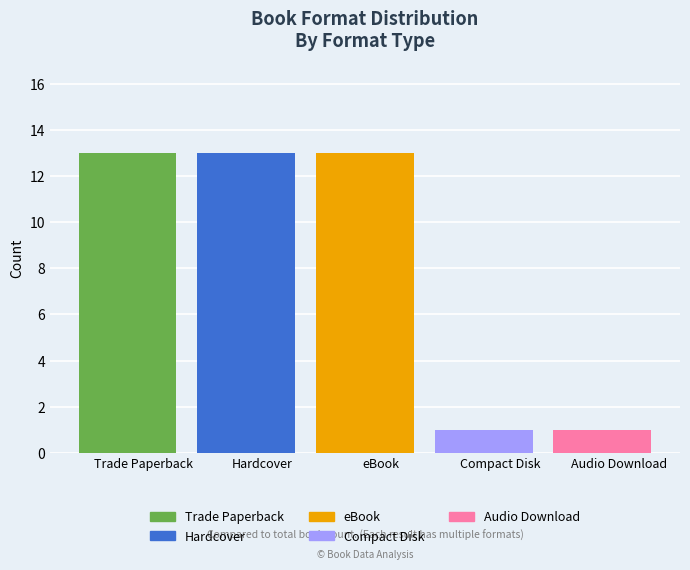

How many categories are shown in the chart?

5